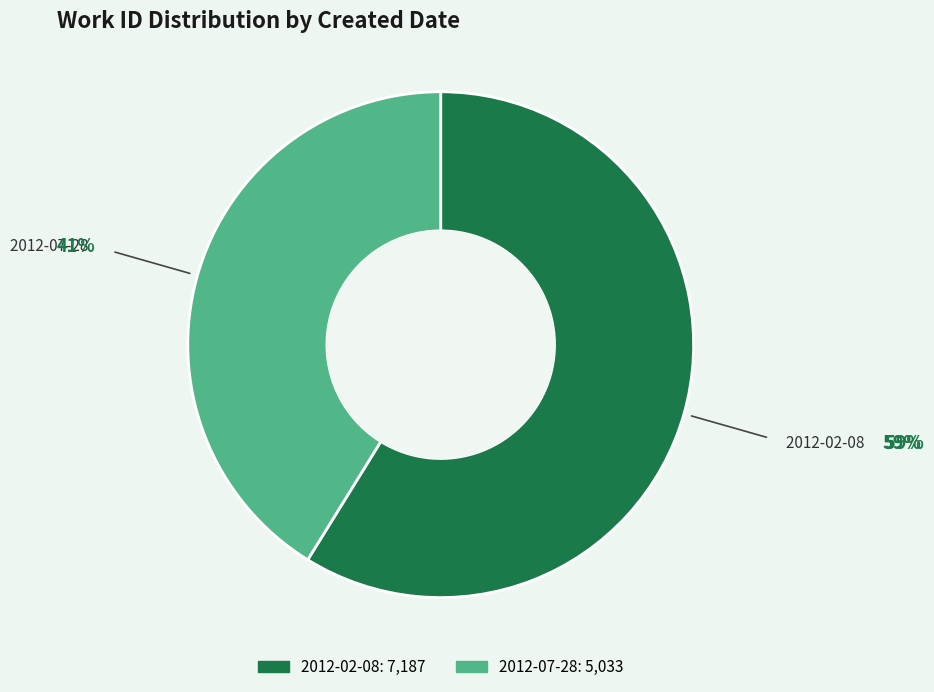

Which category accounts for the majority?

2012-02-08